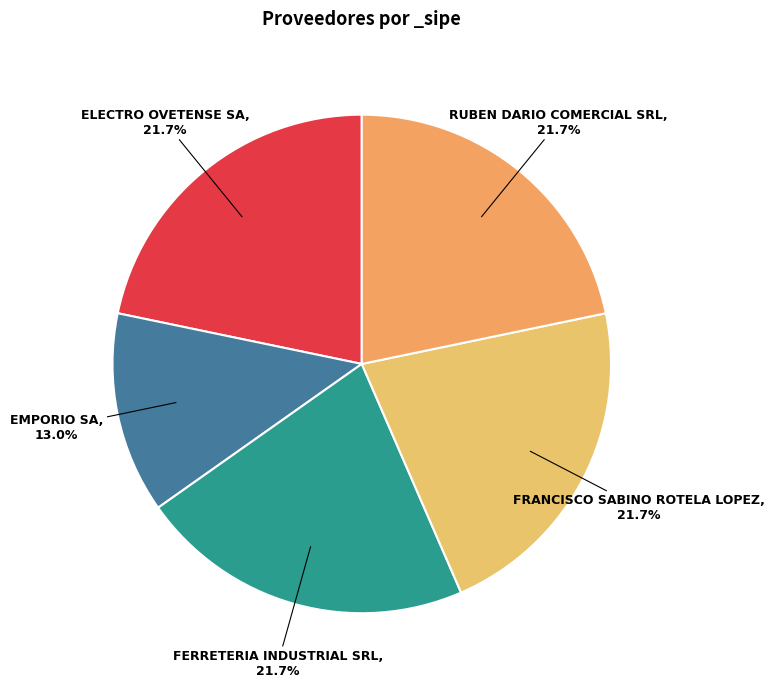

Which slice is the smallest?

EMPORIO SA